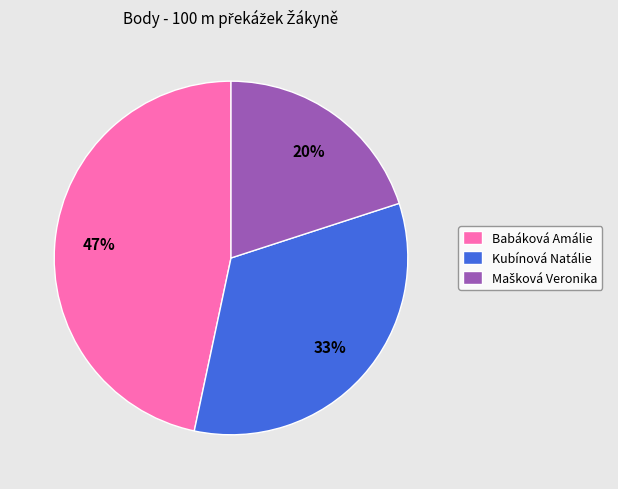

To the nearest percent, what is the difference between the largest and smallest slice percentages?

27%